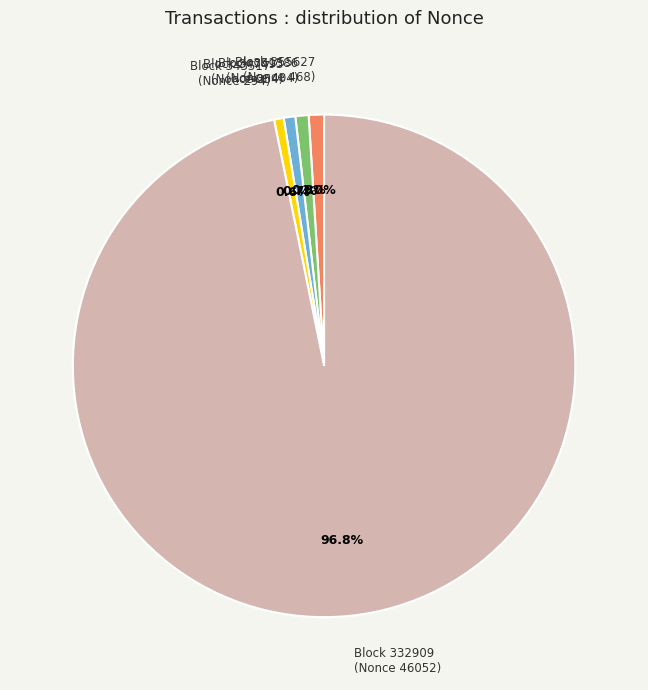

Do Block 351586 (Nonce 404) and Block 347493 (Nonce 354) together represent more than half of the pie?

No